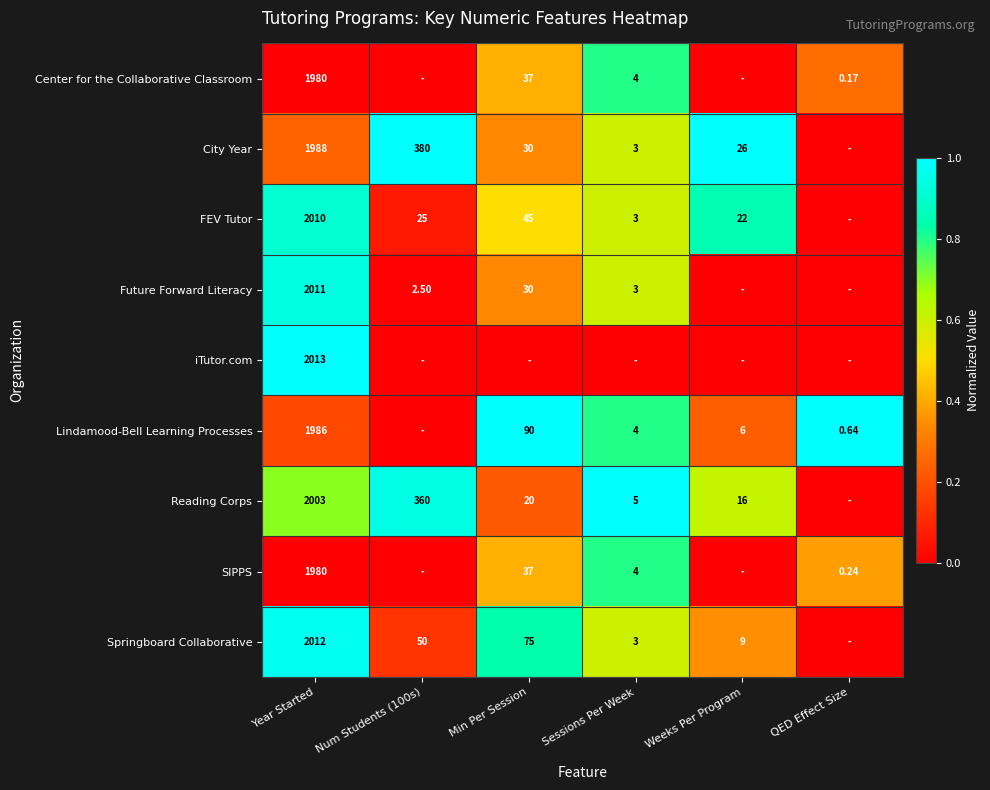

At how many categories does at least one series exceed 0?

6